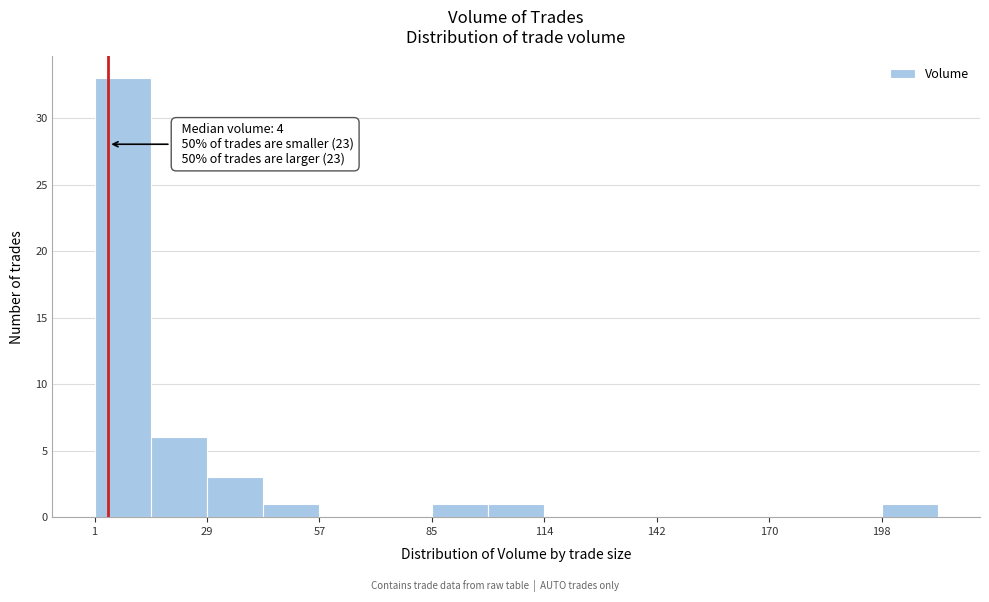

Read against the x-axis, roughly where is the centre of the tallest bar?

10